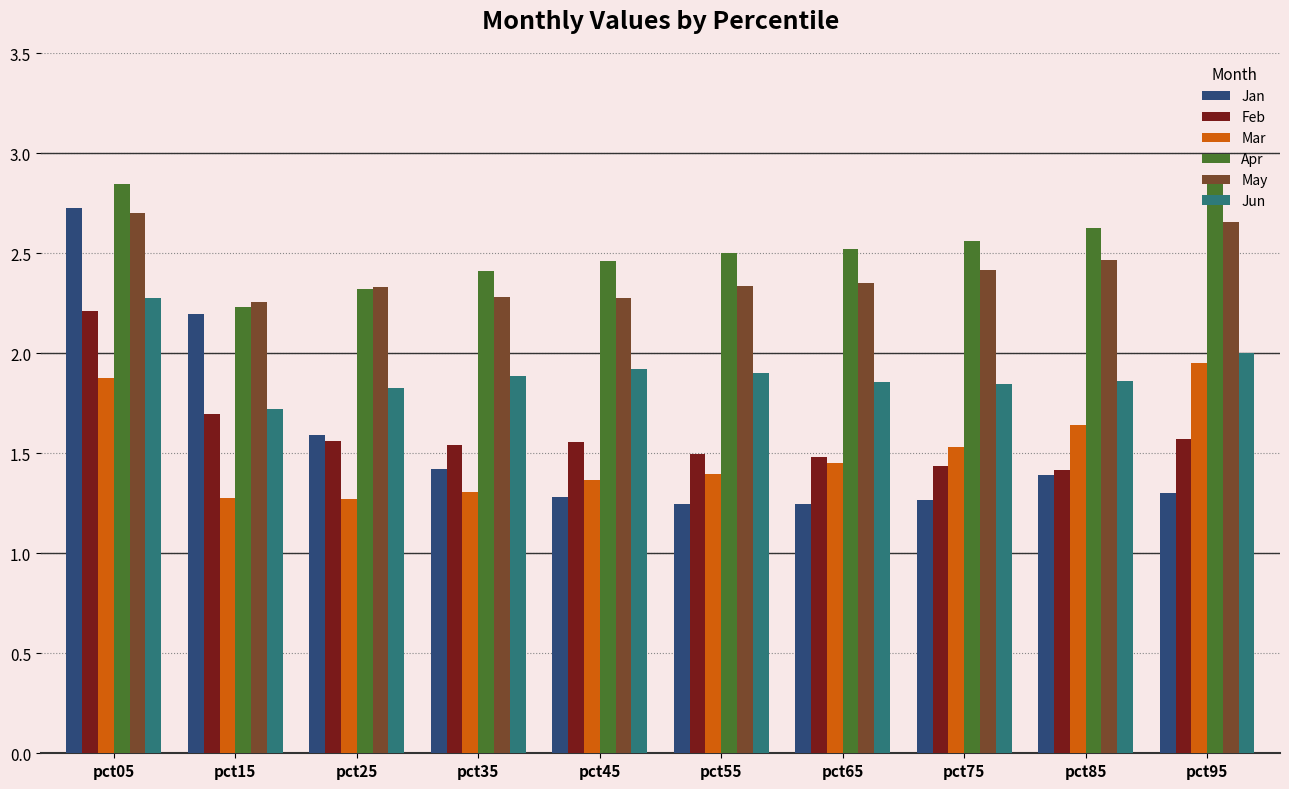

What is the difference between the maximum and minimum values in the May series?

0.4